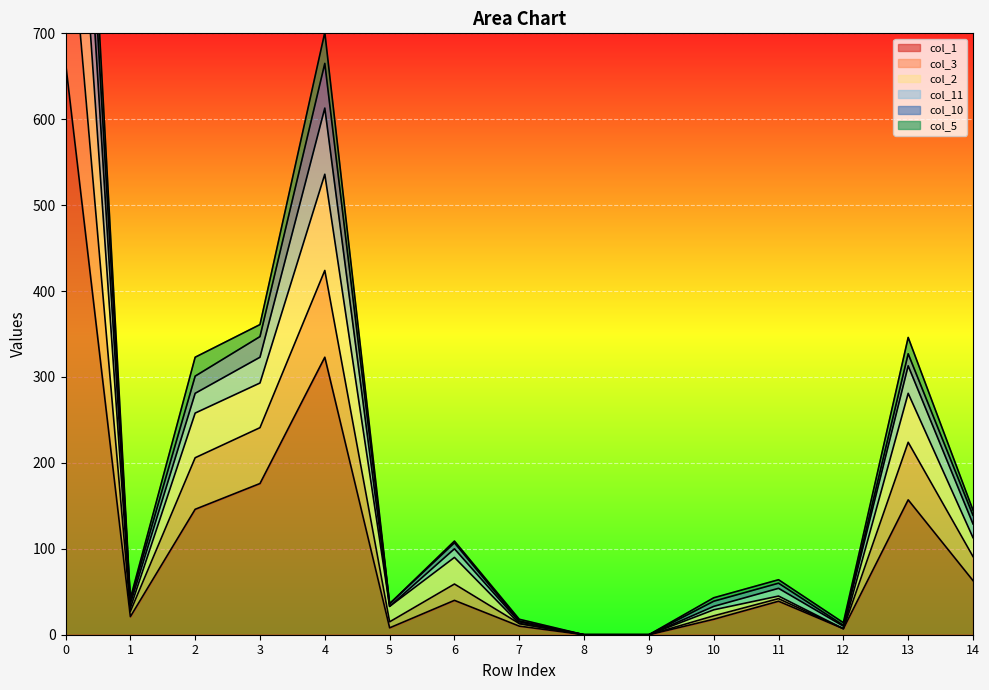

Is it true that col_1 equals 355 at 0?

False